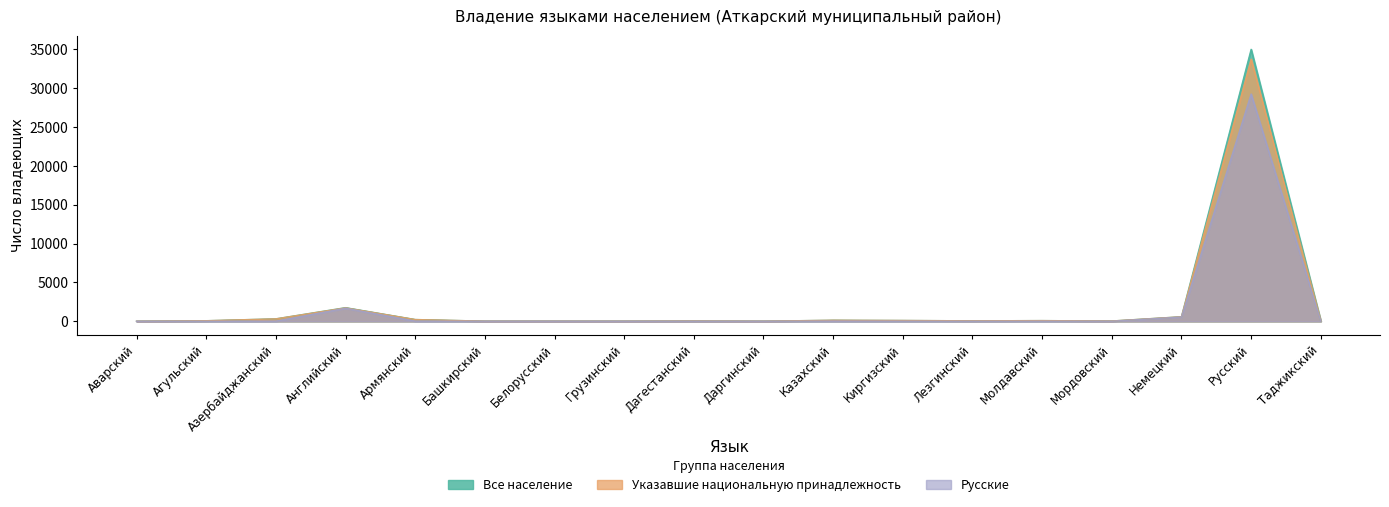

Where is Все население nearest to the value 17509?

Английский